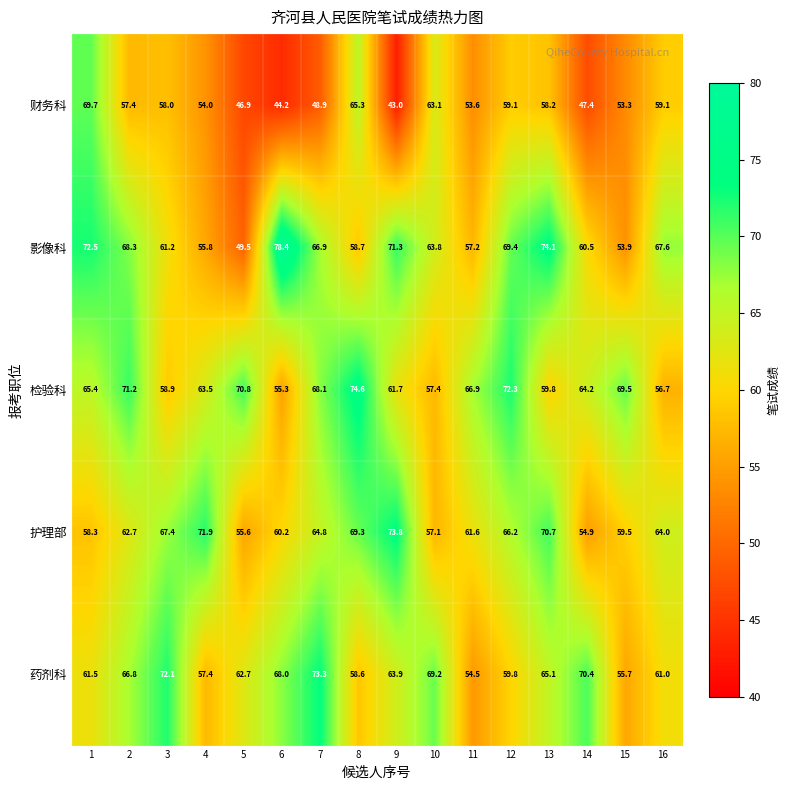

At how many categories does at least one series exceed 47?

16